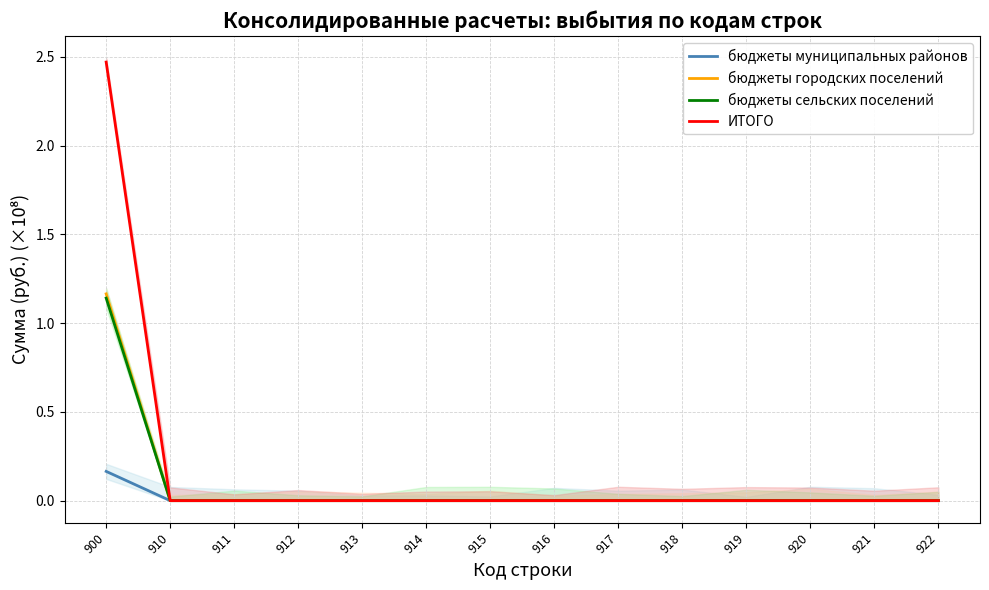

At which category is the sum across all series the highest?

900